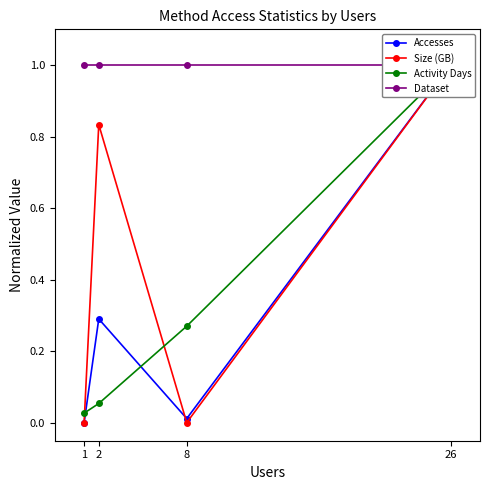

True or false: Dataset and Size (GB) cross at least once.

False